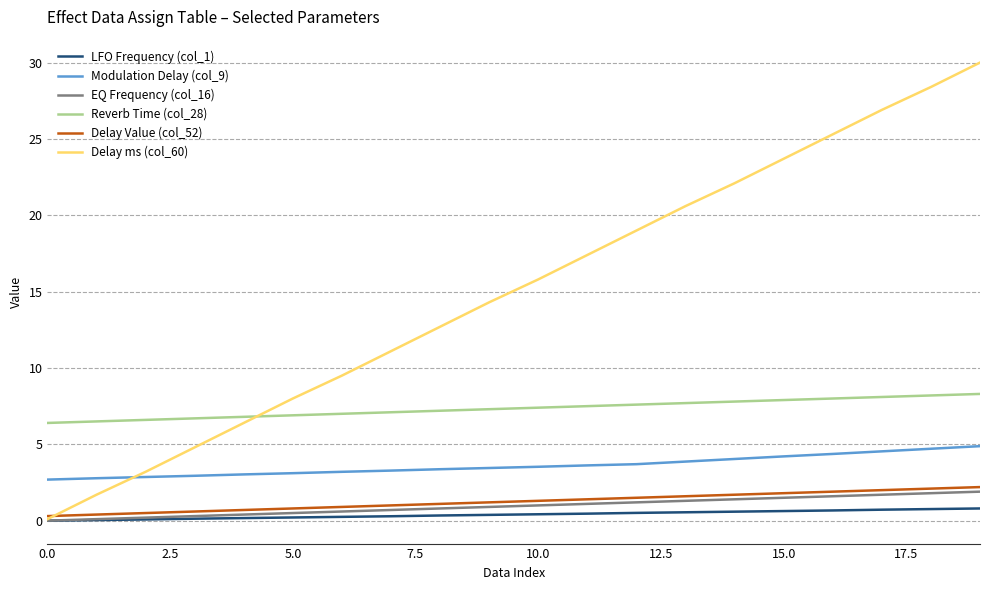

Which series has the largest total across all categories?

Delay ms (col_60)